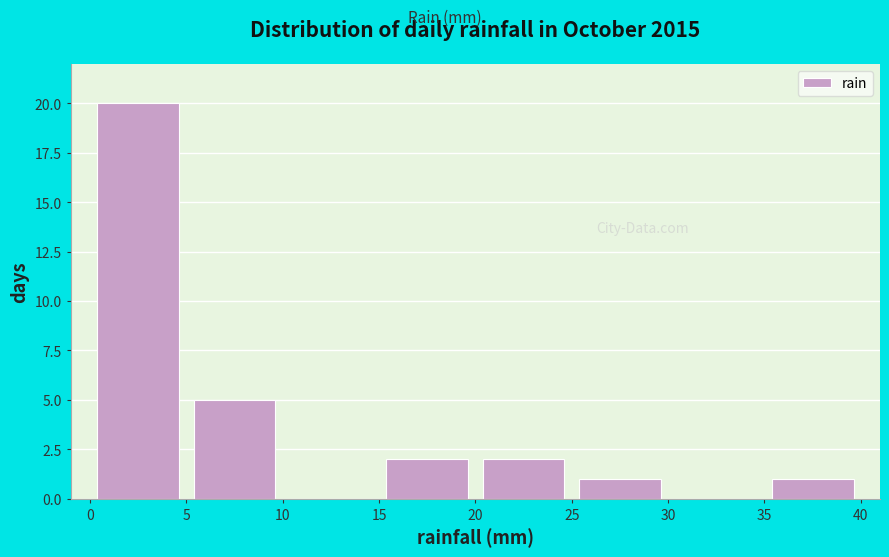

Over which range of the x-axis is the bar tallest?

0 to 5